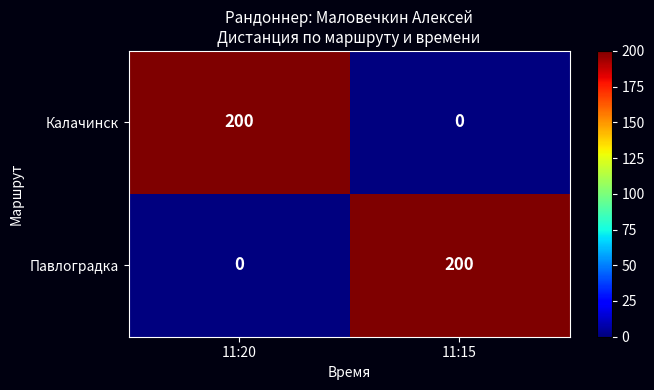

Count the number of data series in this chart.

2